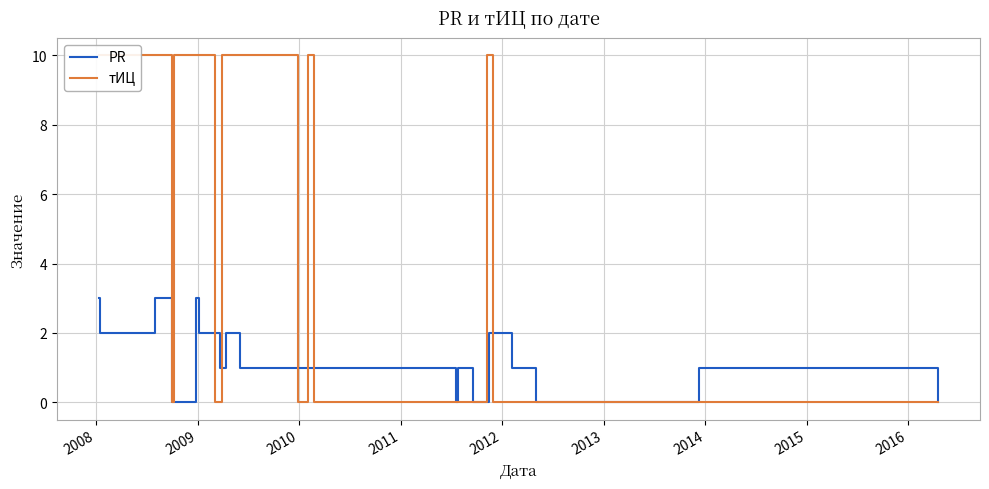

What is the highest value of the PR series?

3